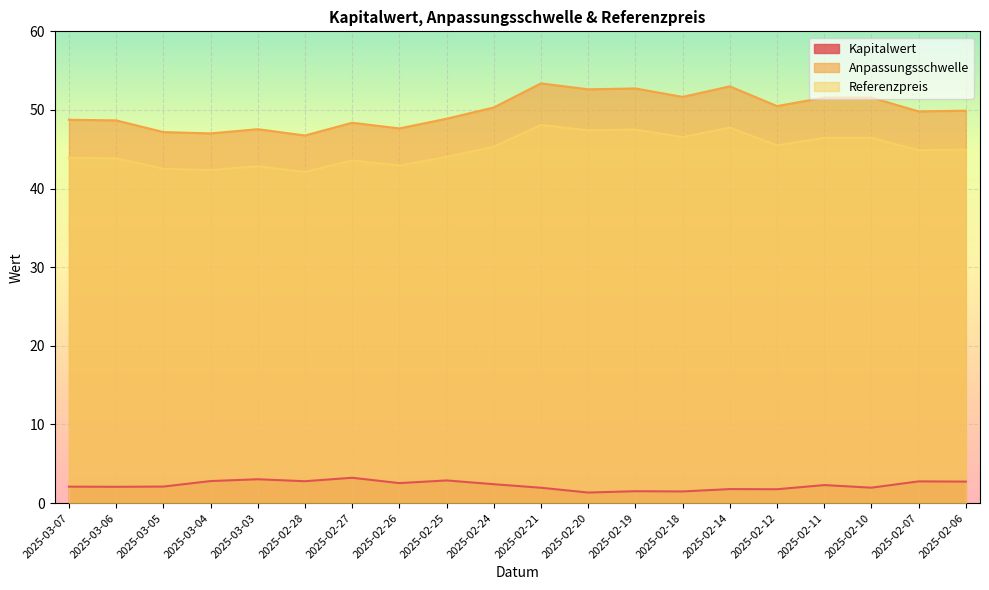

What are all the series names shown in the legend?

Kapitalwert, Anpassungsschwelle, Referenzpreis